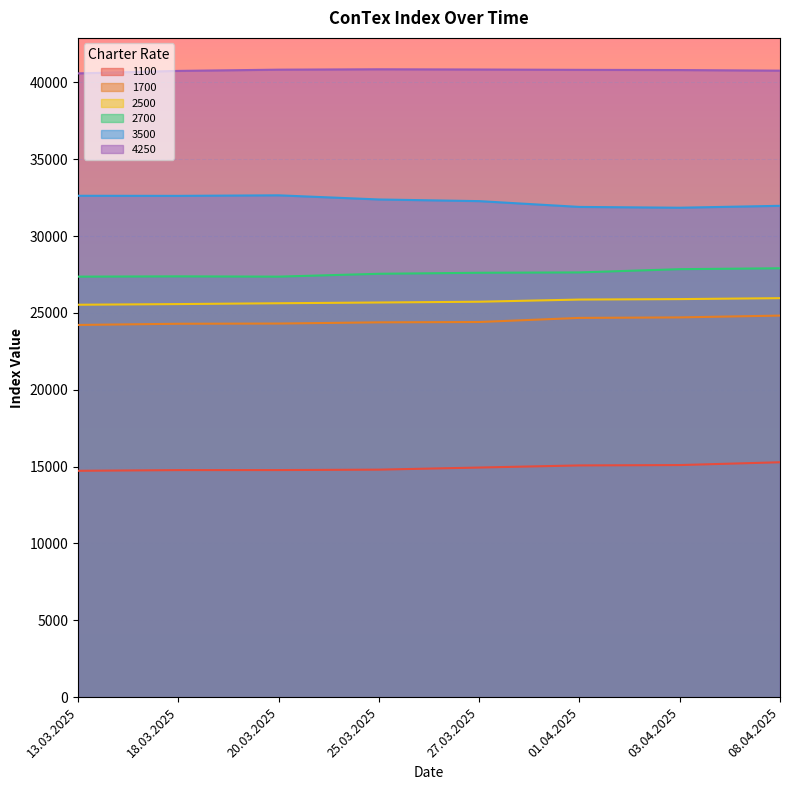

What is the difference between the highest and lowest values at 25.03.2025?

26048